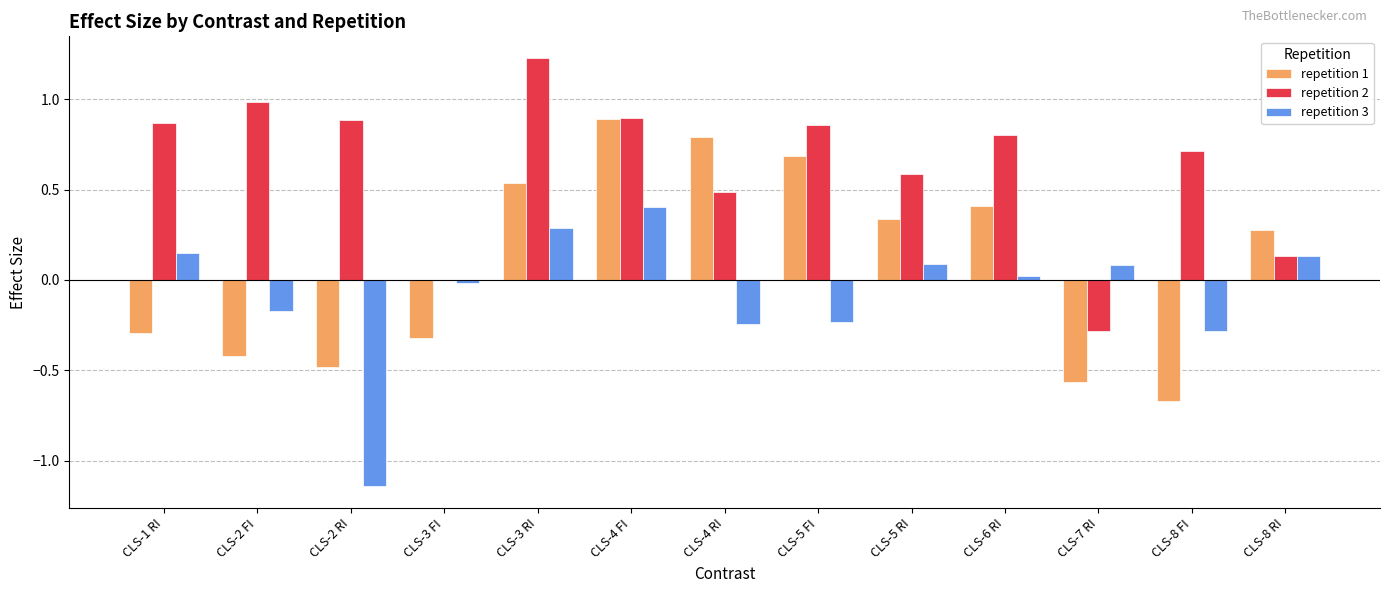

What is the sum of all repetition 2 values?

8.2